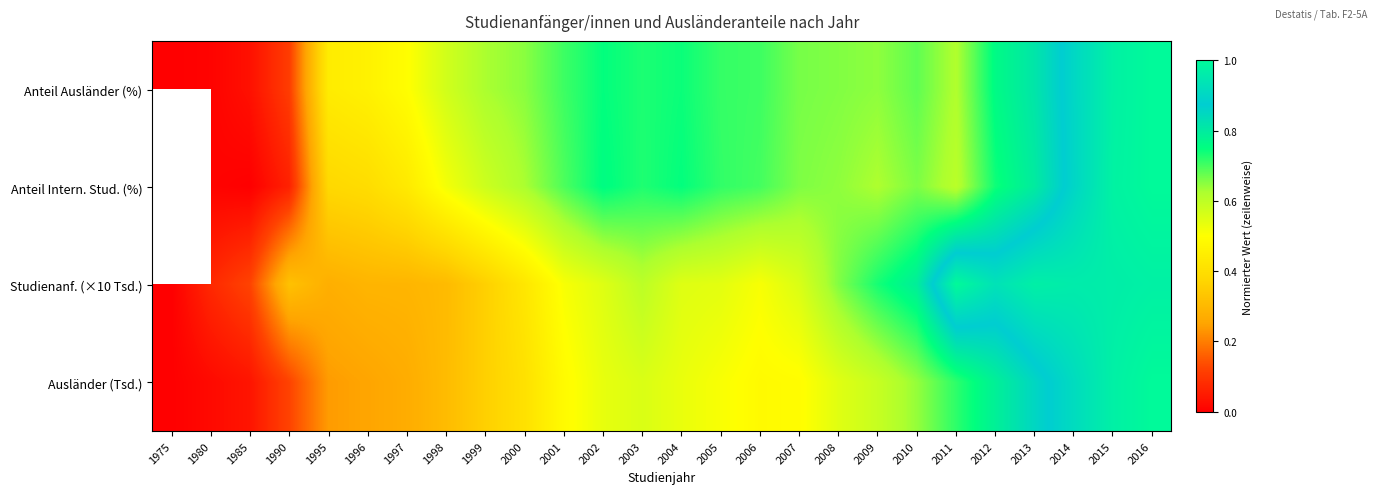

At how many categories does at least one series exceed 0?

25